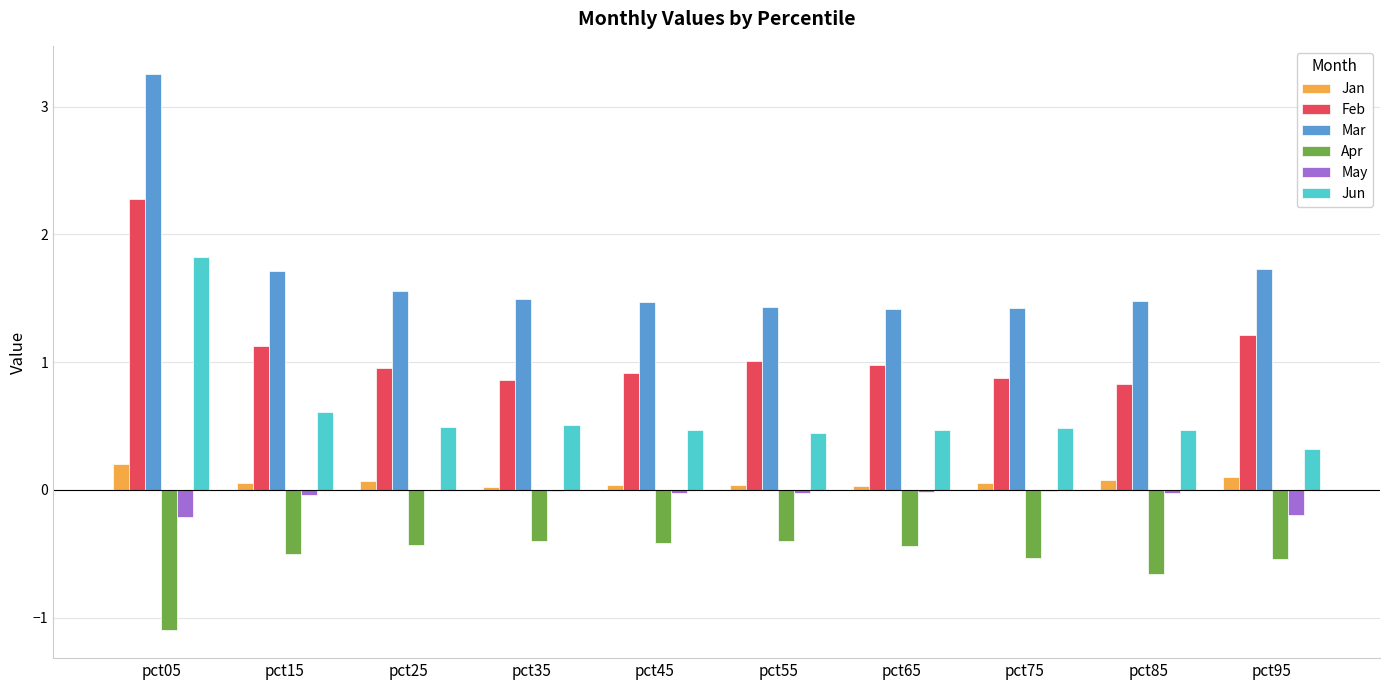

Which series has the largest total across all categories?

Mar